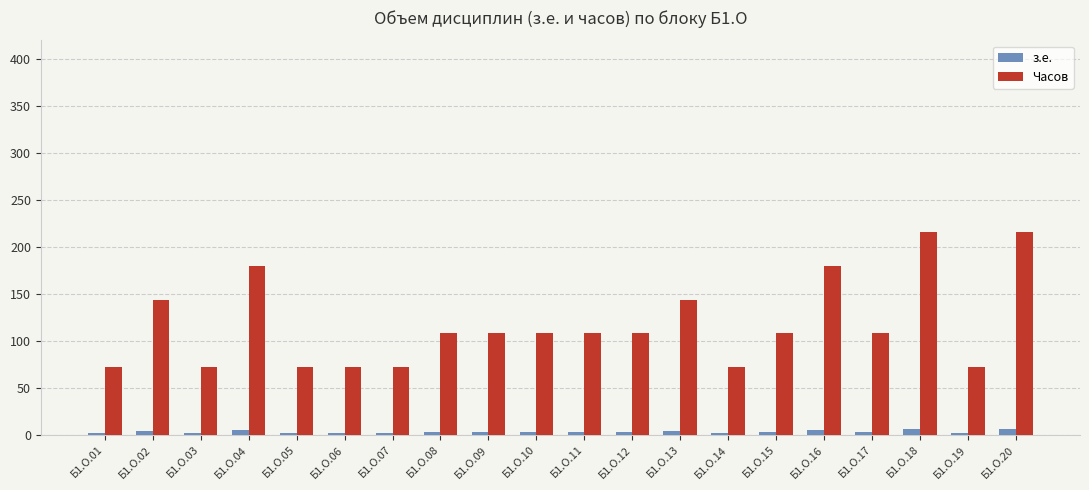

Which series has the largest total across all categories?

Часов